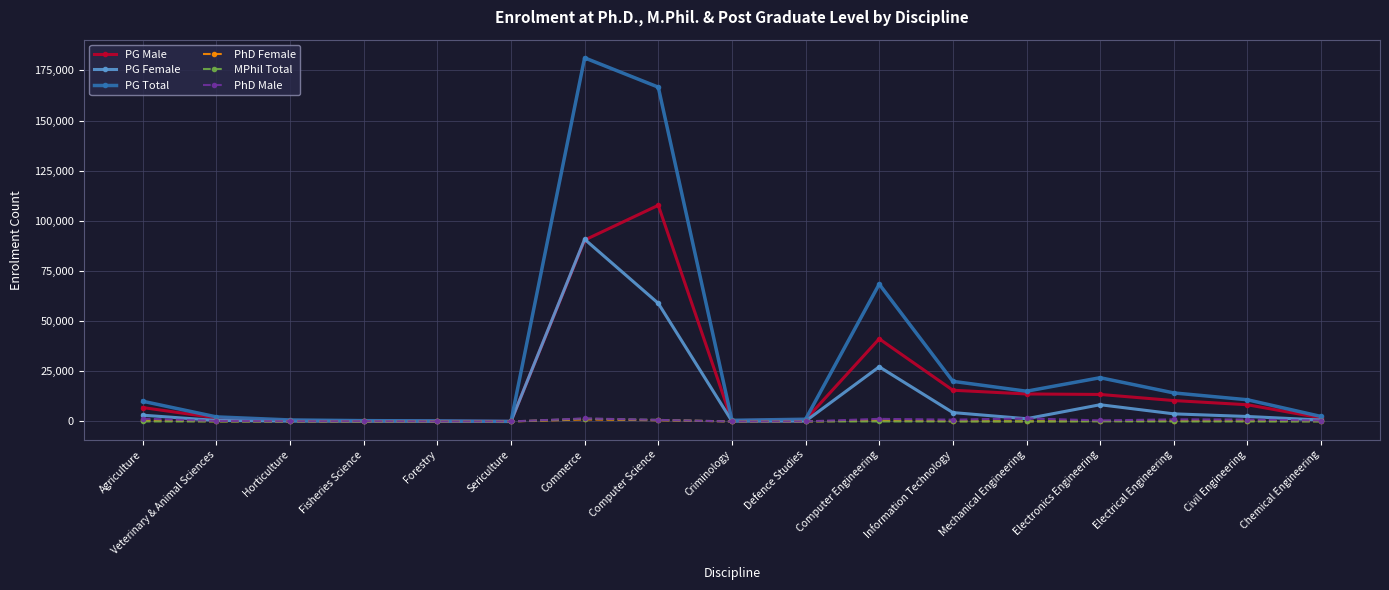

True or false: PG Total has a value of 113982 at Computer Engineering.

False